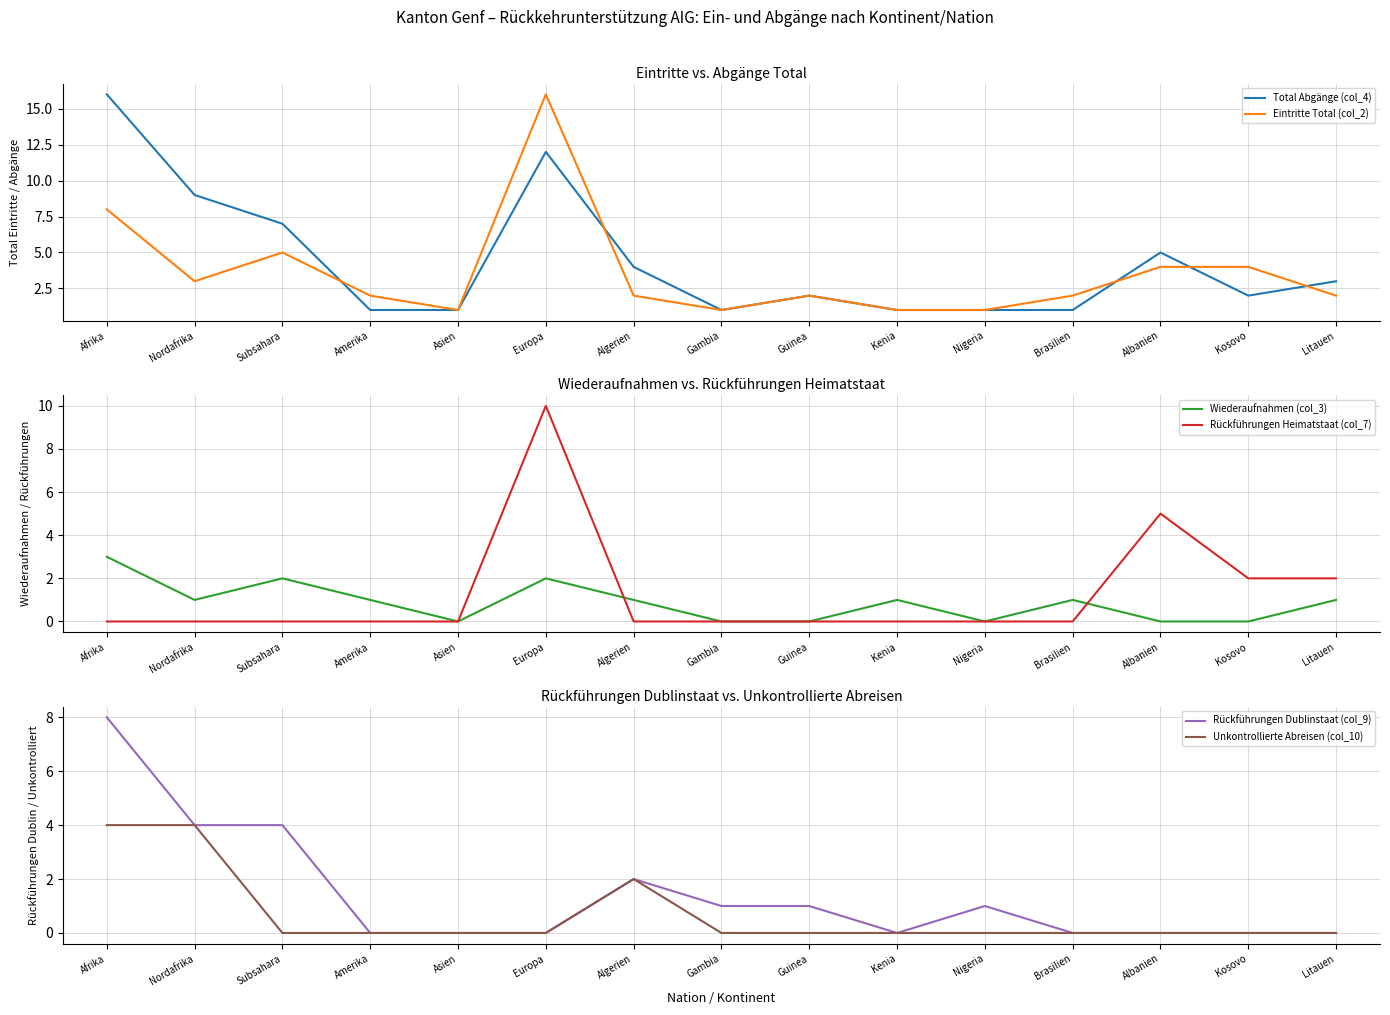

How many categories are shown in the chart?

15